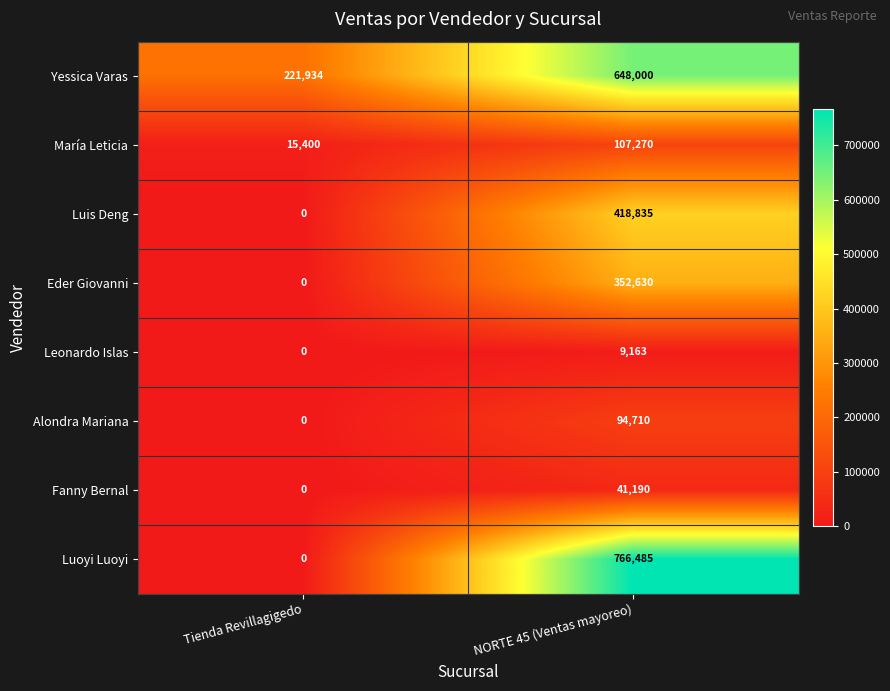

How many distinct data groups are displayed?

8